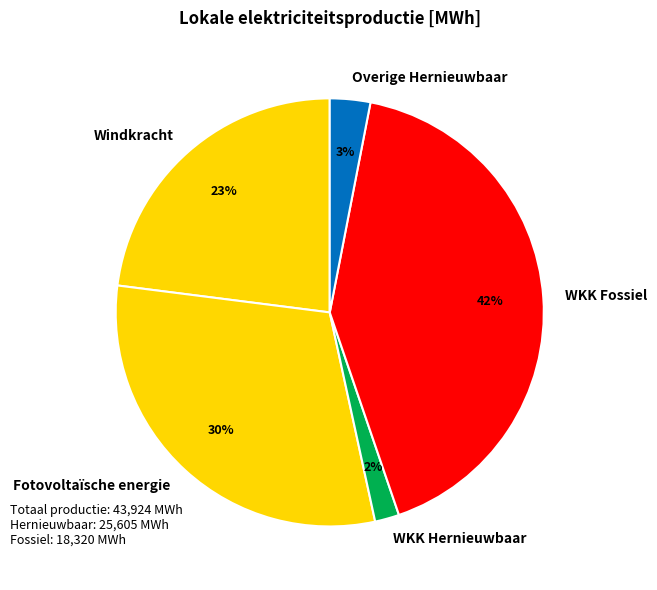

True or false: Overige Hernieuwbaar accounts for 3% of the total.

True